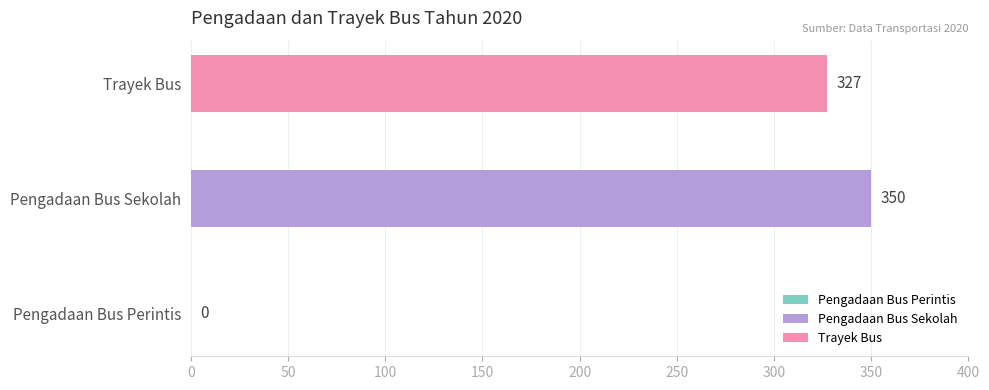

Which series has the widest spread of values?

Pengadaan Bus Sekolah